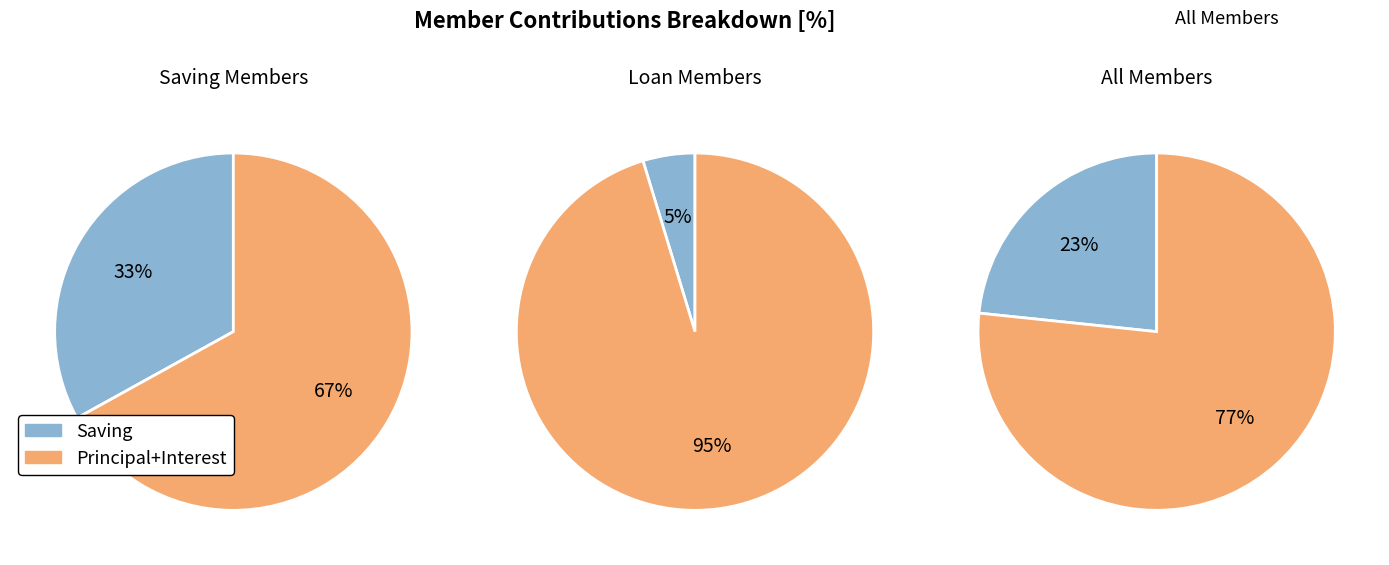

Is the sum of 11 and 8 greater than half?

No